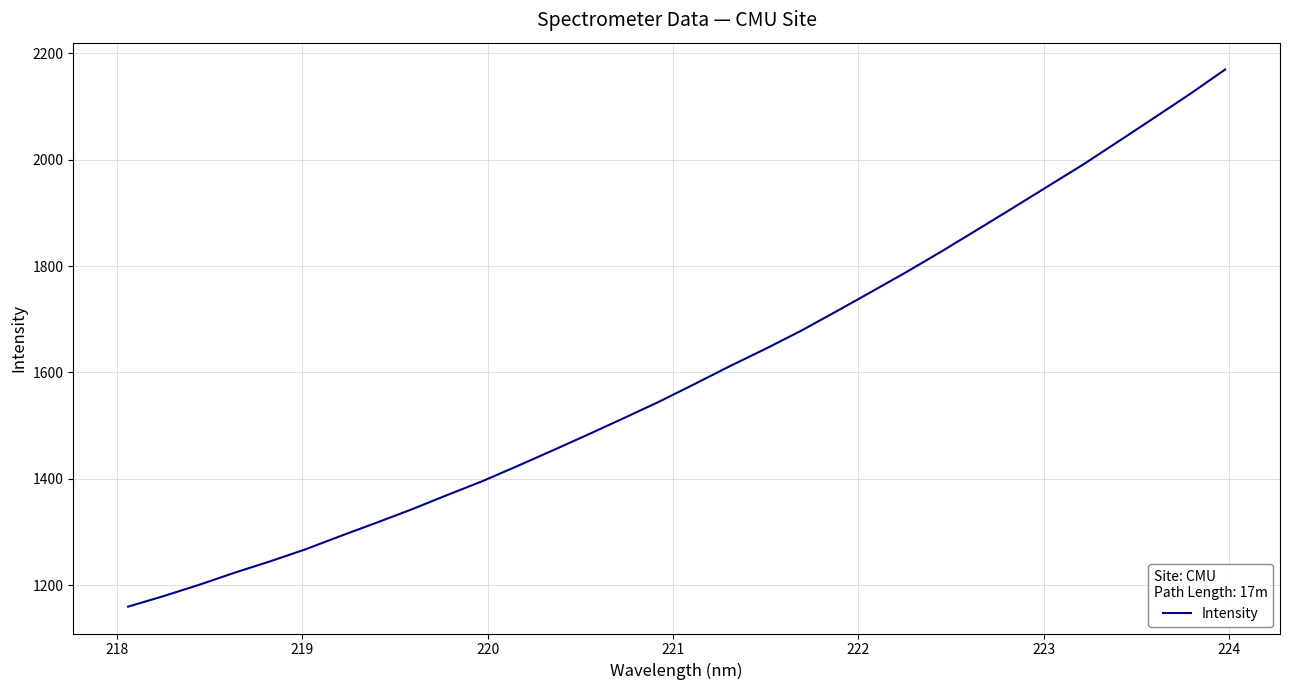

What is the difference between the maximum and minimum values?

1009.2